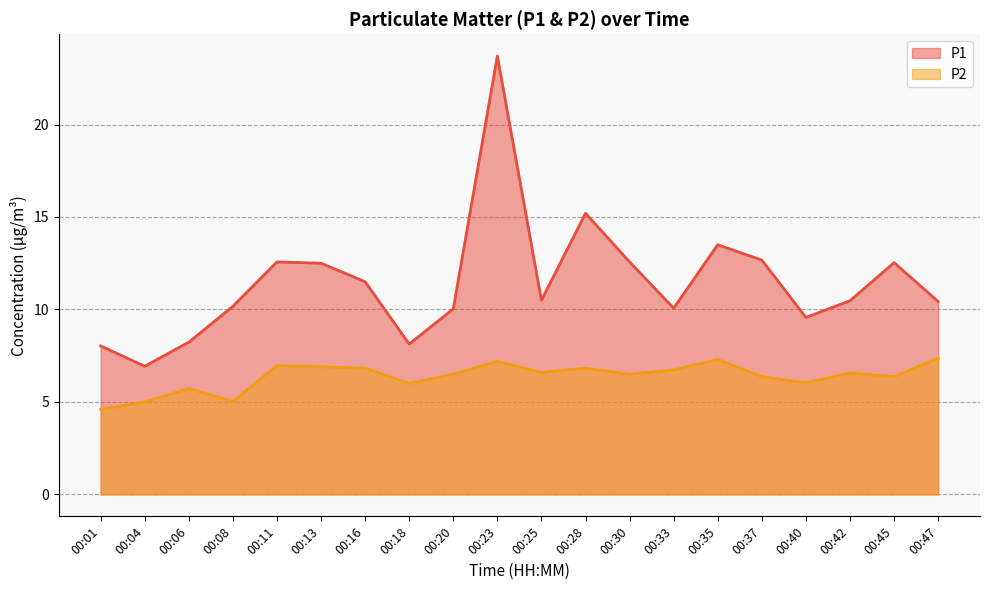

The value of P2 at 00:04 is 7.3. True or false?

False